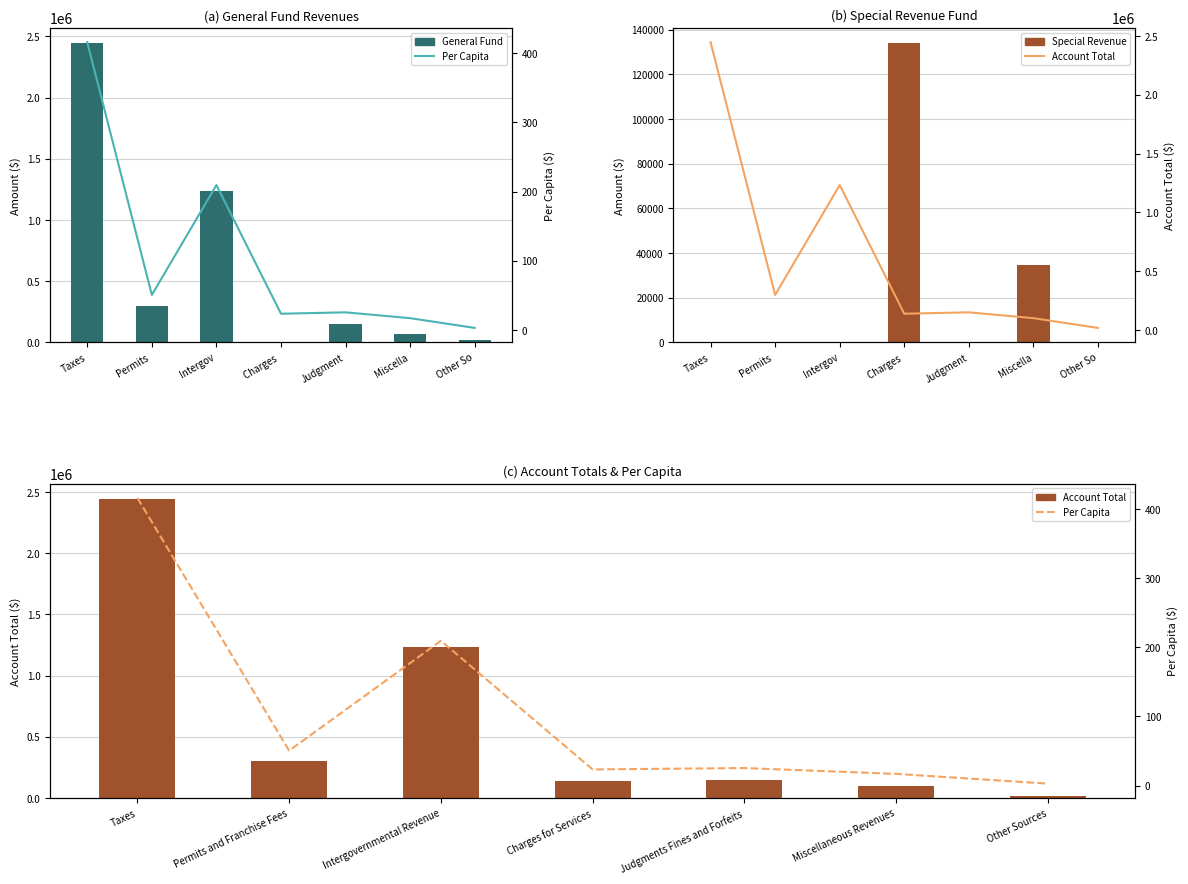

Which category has the highest value across all series?

Taxes